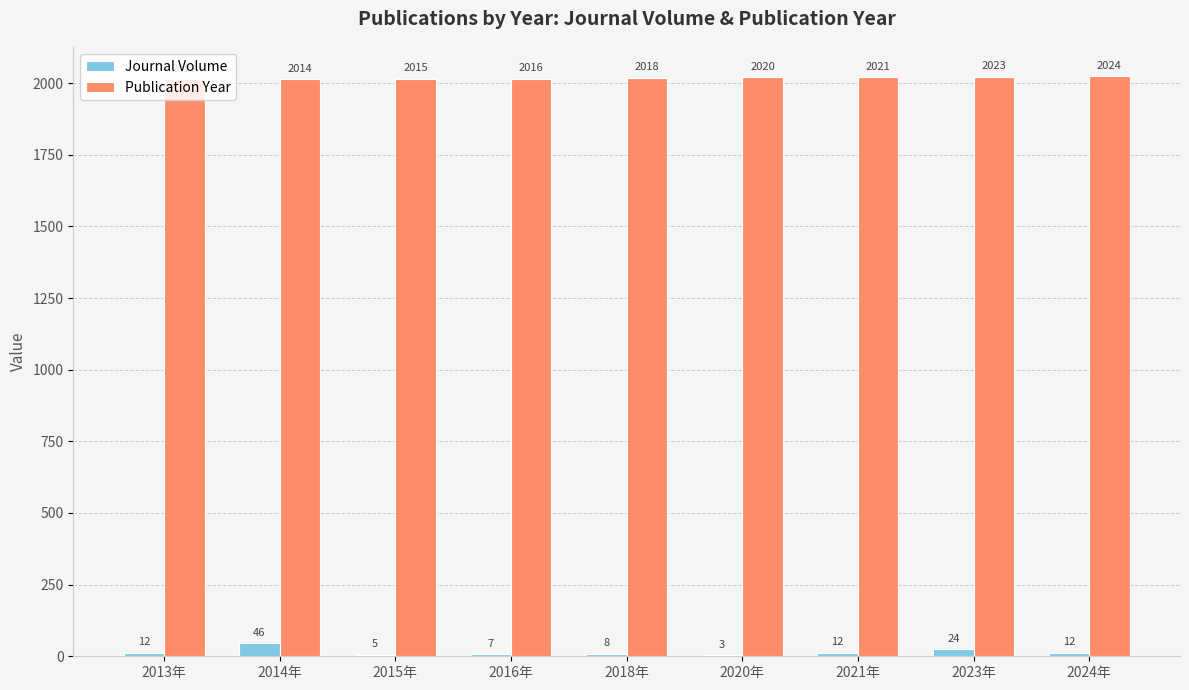

Count the number of data series in this chart.

2